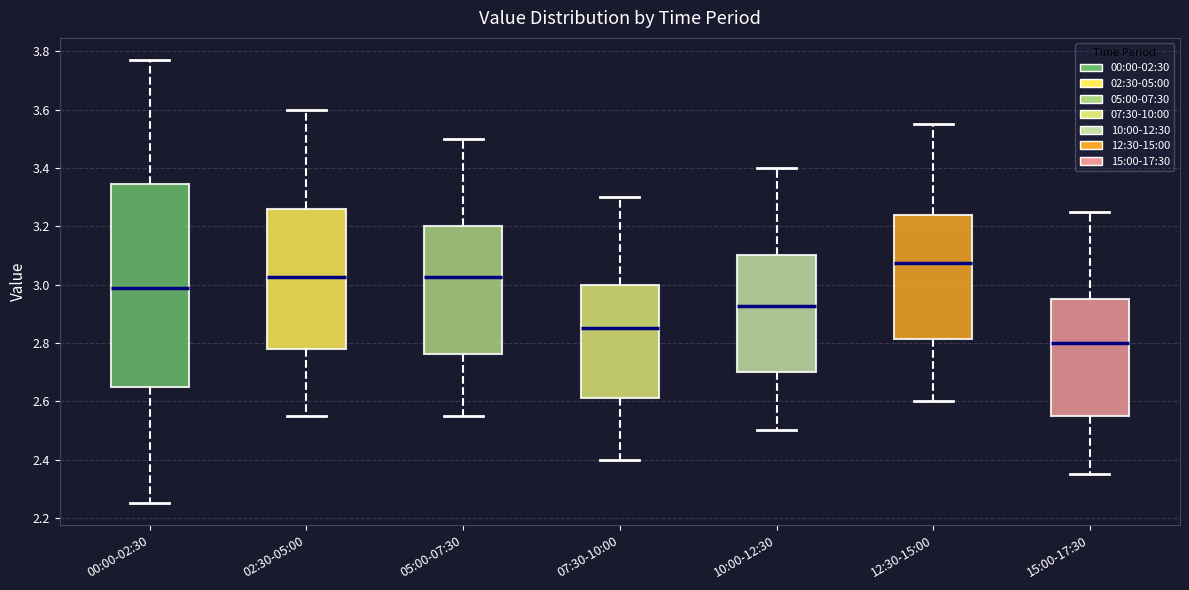

Which box has the highest median line?

12:30-15:00